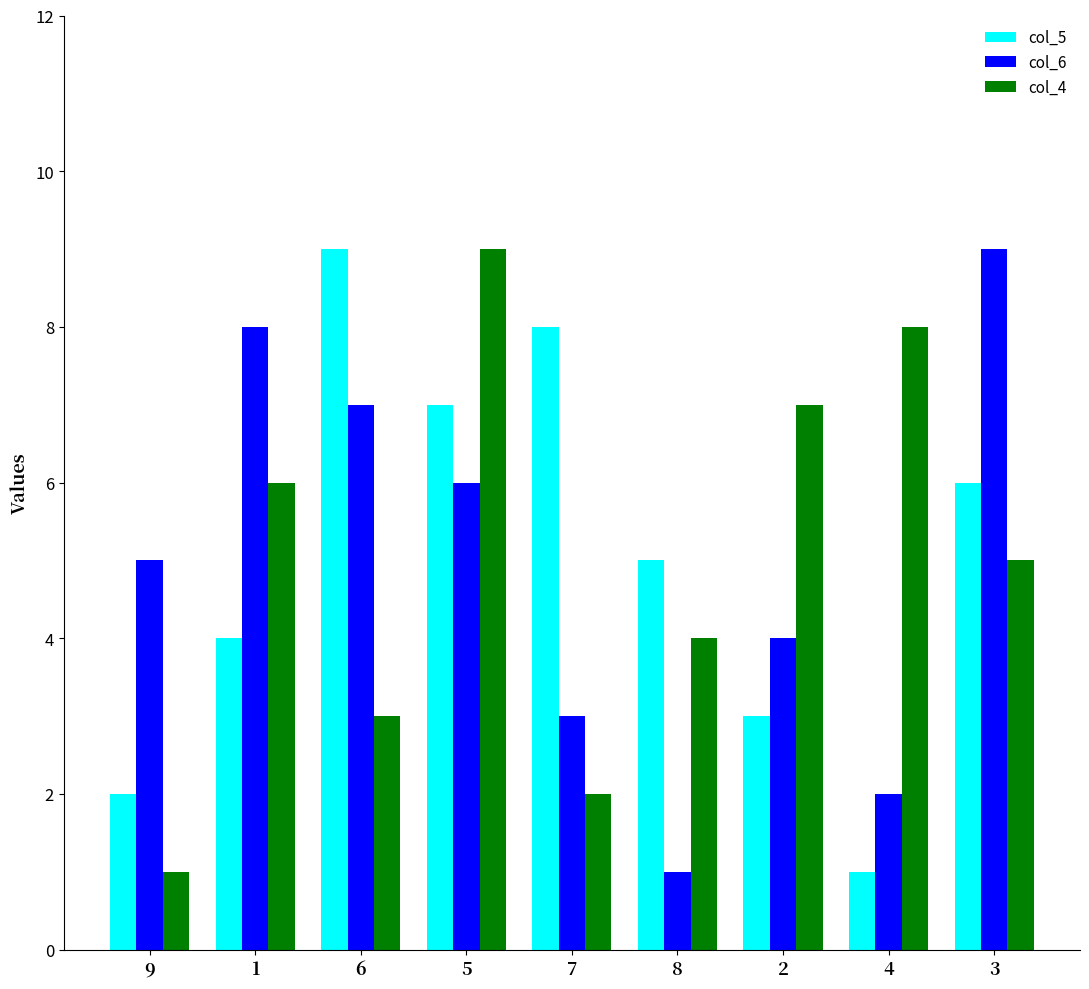

What is the average value of the col_5 series?

5